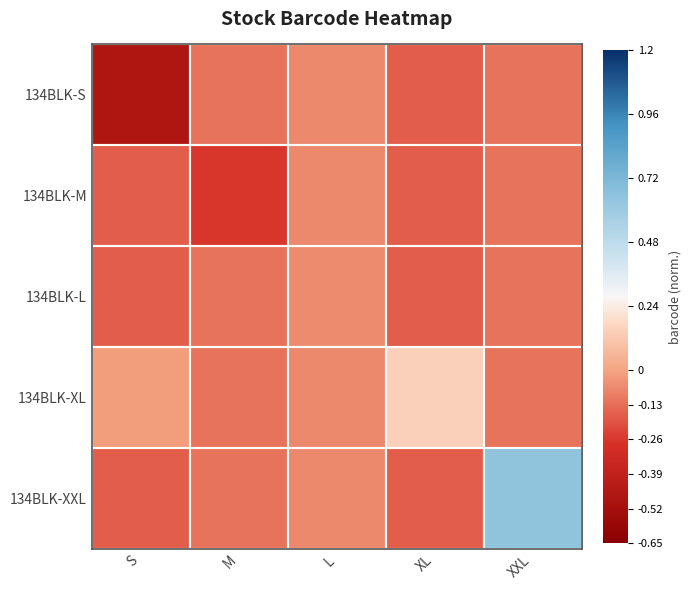

At S, list the series in order from smallest to largest.

134BLK-S, 134BLK-M, 134BLK-L, 134BLK-XXL, 134BLK-XL